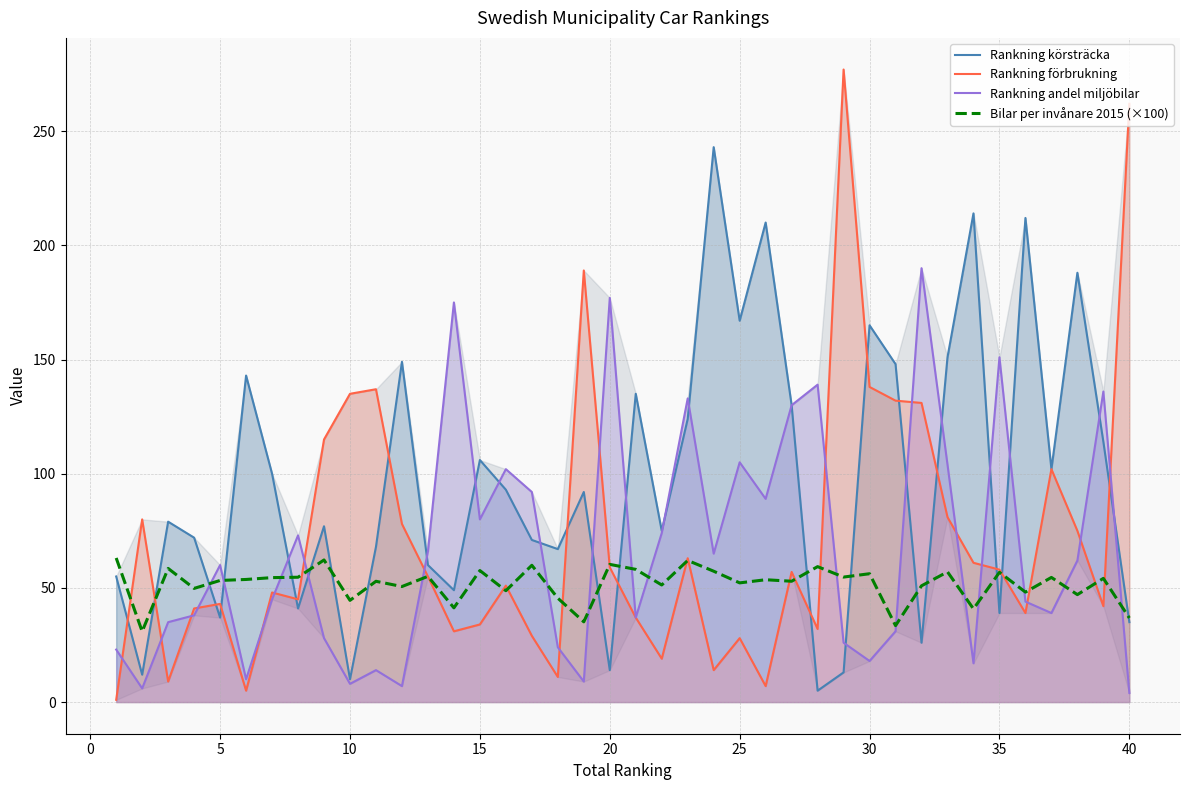

What is the value of the Rankning andel miljöbilar point at the 9th from the left?

28.0